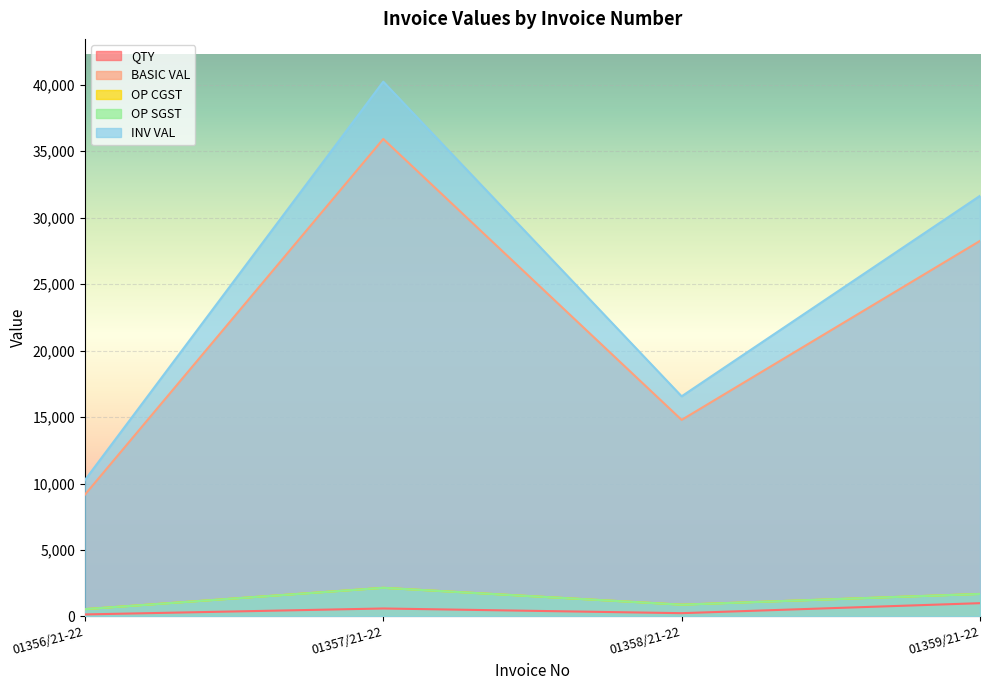

At which category does INV VAL reach its first local peak?

01357/21-22